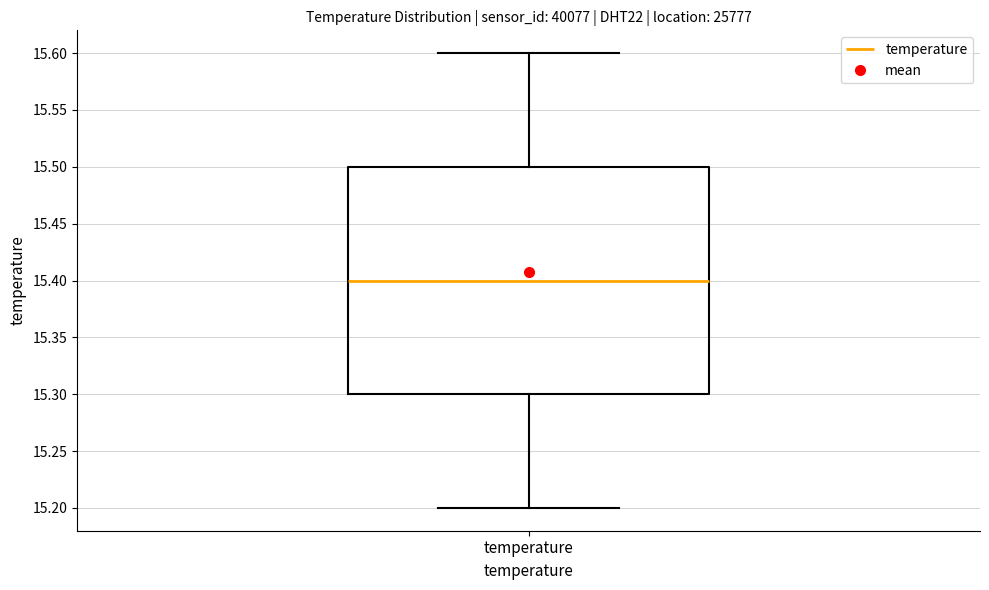

Transcribe this box plot: give where the median line is, the range the box spans, and where the two whiskers end, as read against the y-axis. The values are not printed on the chart, so give them approximately, as read against the axis.

median 15.4, box 15.3 to 15.5, whiskers 15.2 to 15.6